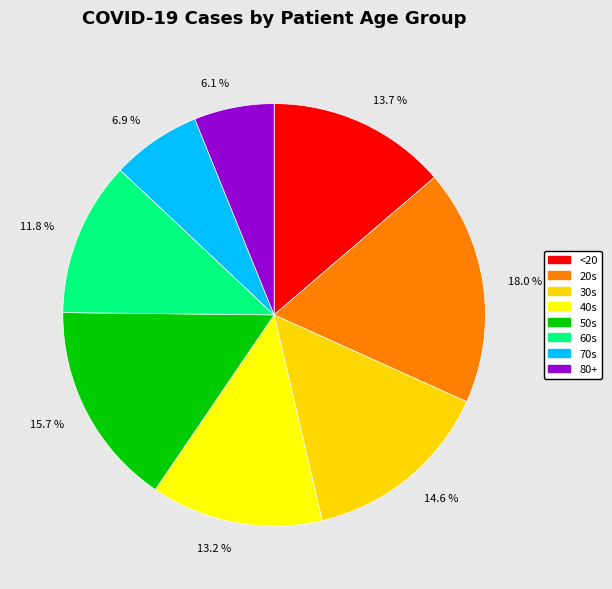

What is the largest slice in the pie chart?

18.0 %